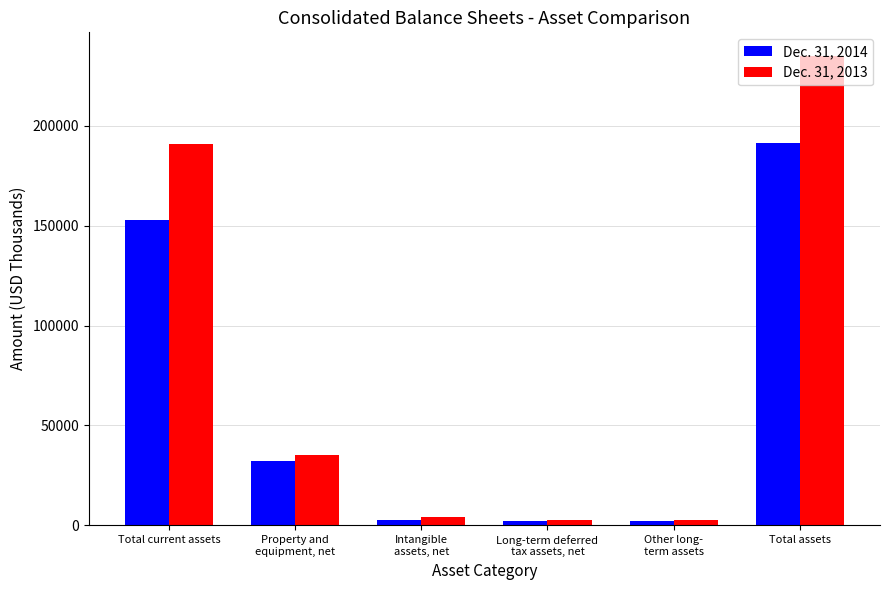

What is the difference between the maximum and minimum values in the Dec. 31, 2014 series?

189713